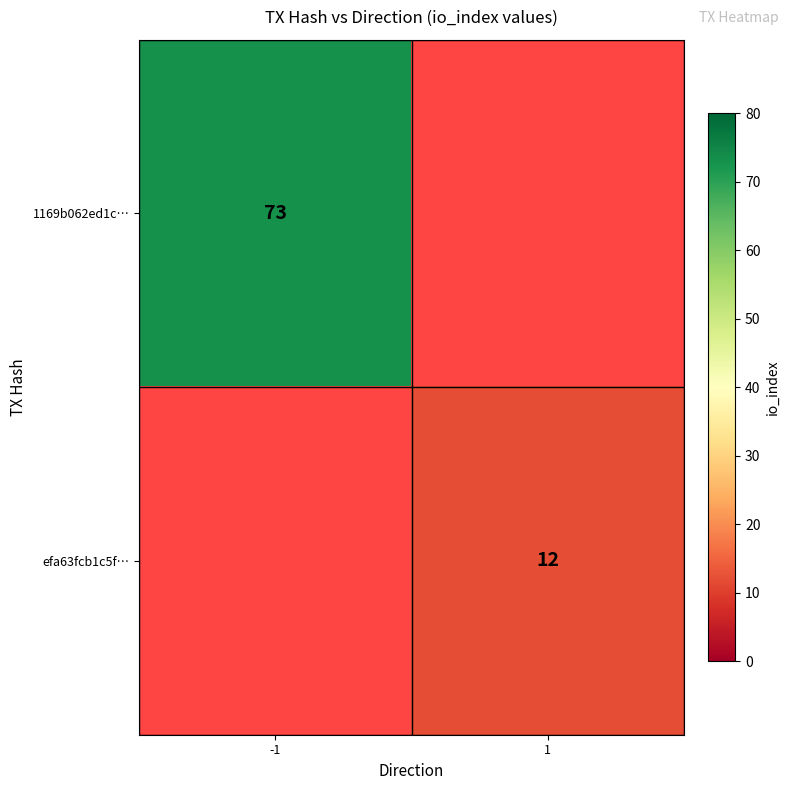

Is it true that efa63fcb1c5f… equals 12 at 1?

True